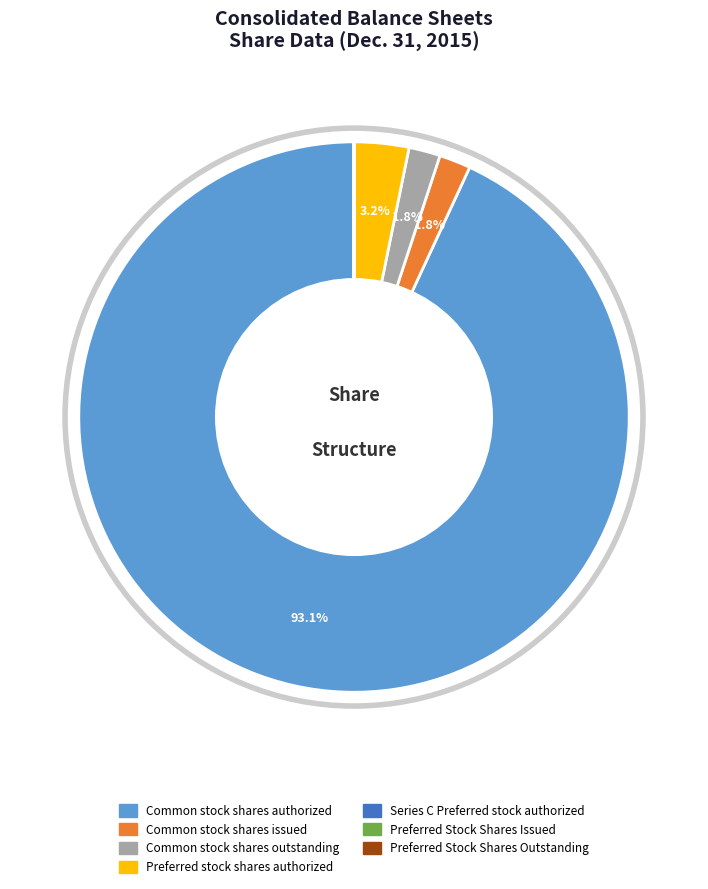

How much of the chart is everything except Common stock shares outstanding?

98.2%